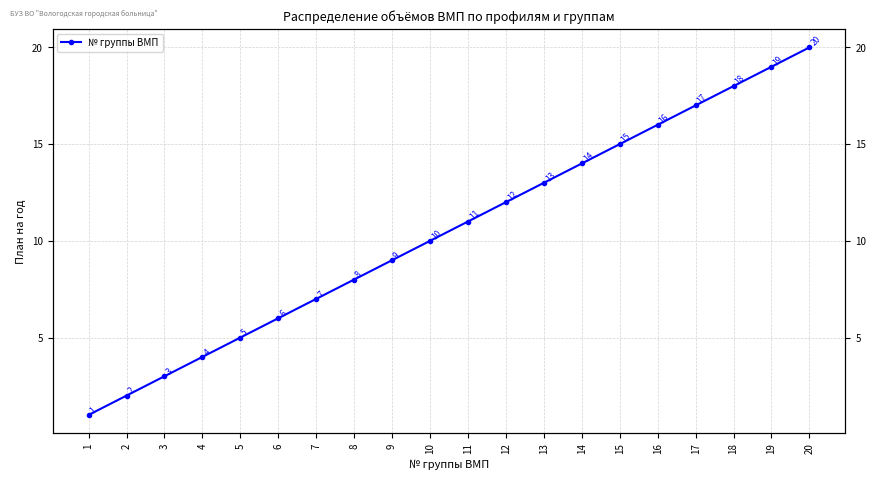

What is the value of the 20th point from the left?

20